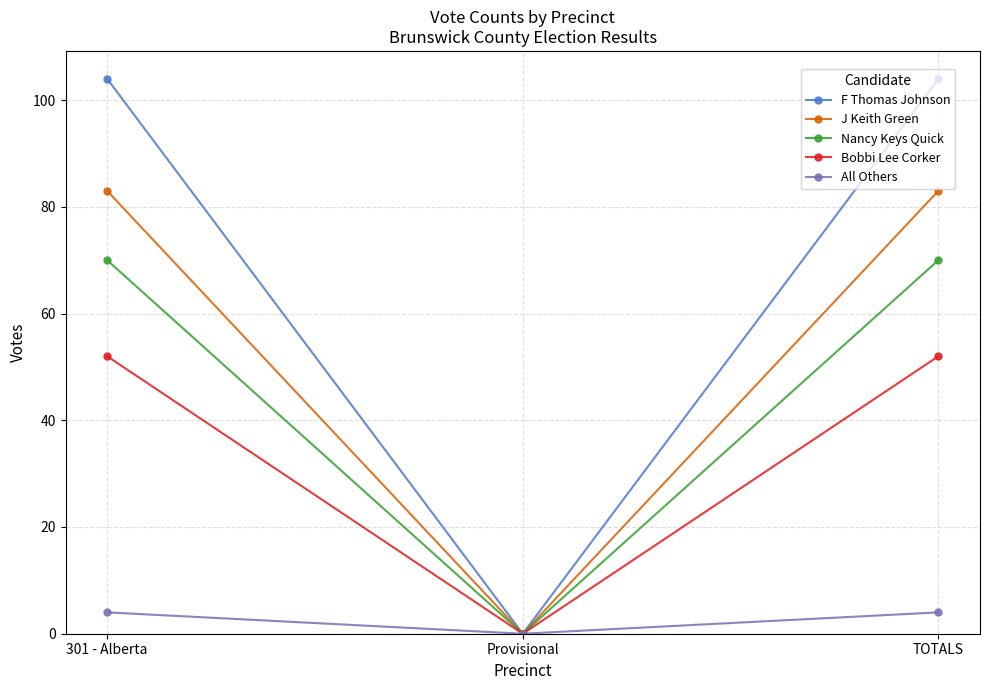

Rank the series at TOTALS from highest to lowest value.

F Thomas Johnson, J Keith Green, Nancy Keys Quick, Bobbi Lee Corker, All Others